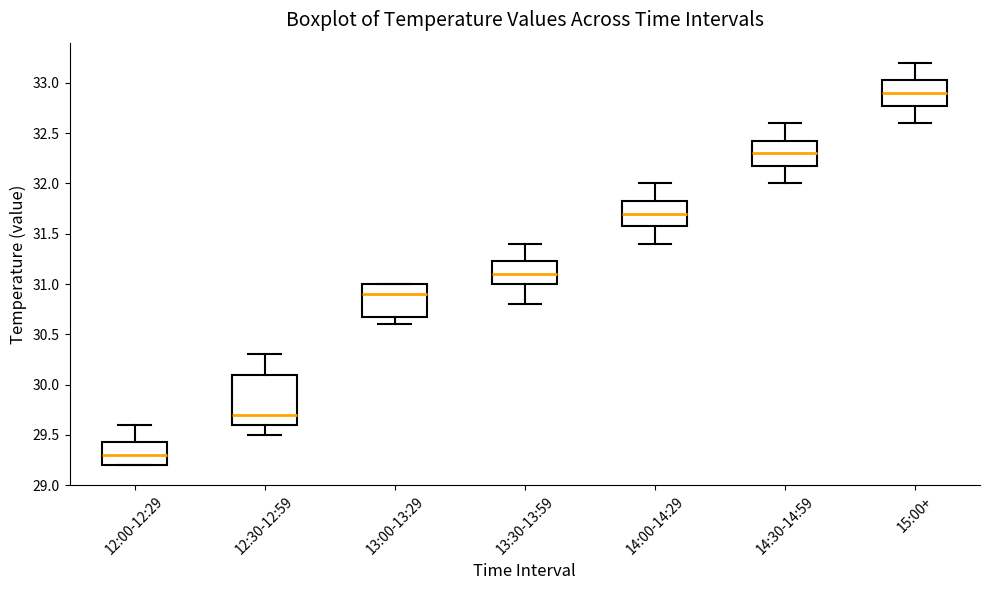

Reading left to right, transcribe this box plot: for each box, give where its median line is, the range the box spans, and where its two whiskers end, as read against the y-axis. The values are not printed on the chart, so give them approximately, as read against the axis.

12:00-12:29: median 29.30, box 29.20 to 29.45, whiskers 29.20 to 29.60
12:30-12:59: median 29.70, box 29.60 to 30.10, whiskers 29.50 to 30.30
13:00-13:29: median 30.90, box 30.70 to 31.00, whiskers 30.60 to 31.00
13:30-13:59: median 31.10, box 31.00 to 31.25, whiskers 30.80 to 31.40
14:00-14:29: median 31.70, box 31.60 to 31.85, whiskers 31.40 to 32.00
14:30-14:59: median 32.30, box 32.20 to 32.45, whiskers 32.00 to 32.60
15:00+: median 32.90, box 32.80 to 33.05, whiskers 32.60 to 33.20